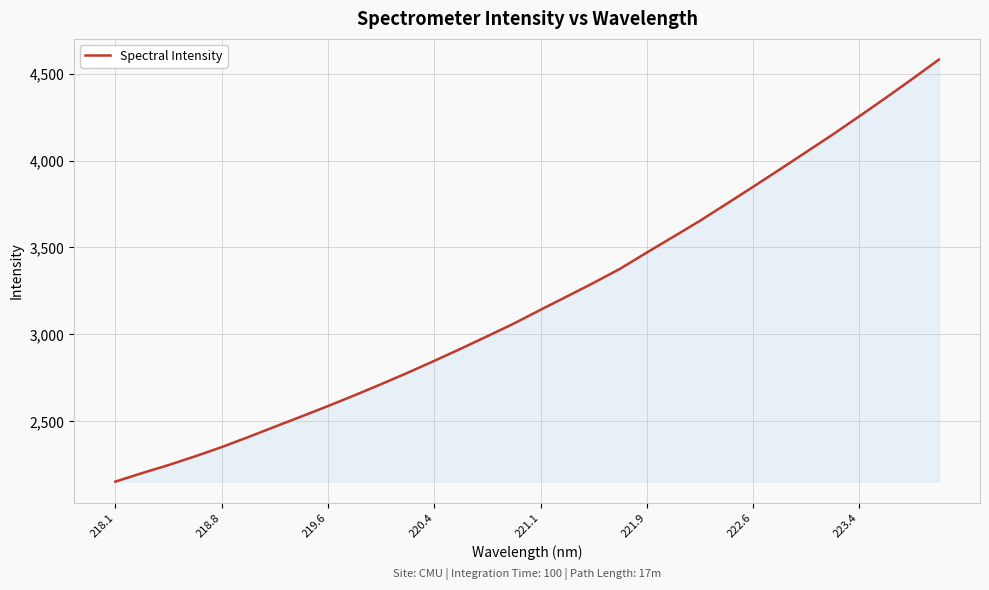

What is the maximum value shown in the chart?

4581.6